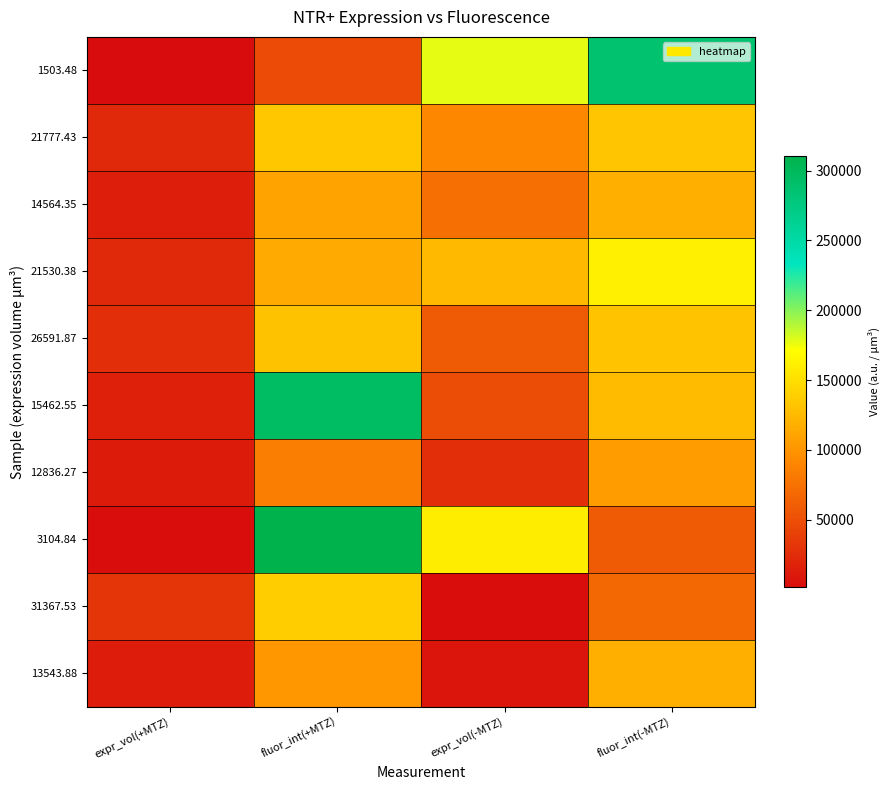

At how many categories does at least one series exceed 58052?

3